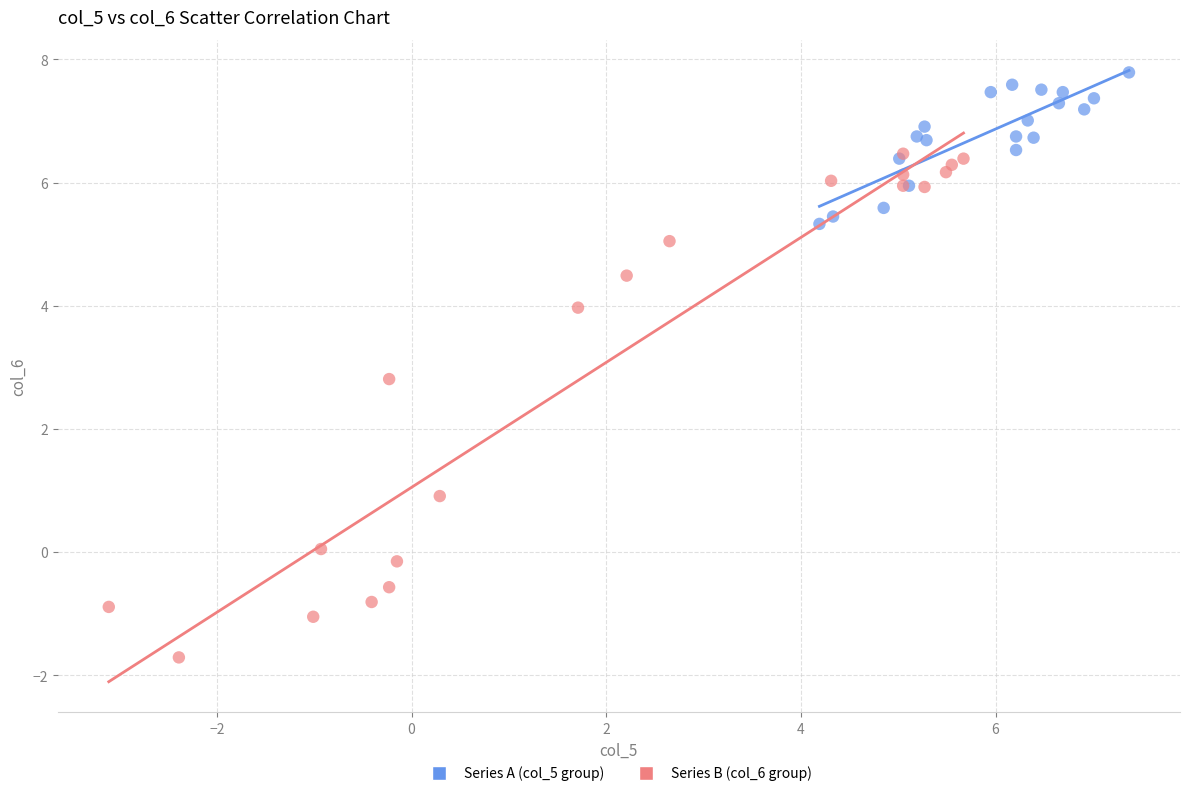

Which series reaches the maximum Y coordinate?

Series A (col_5 group)